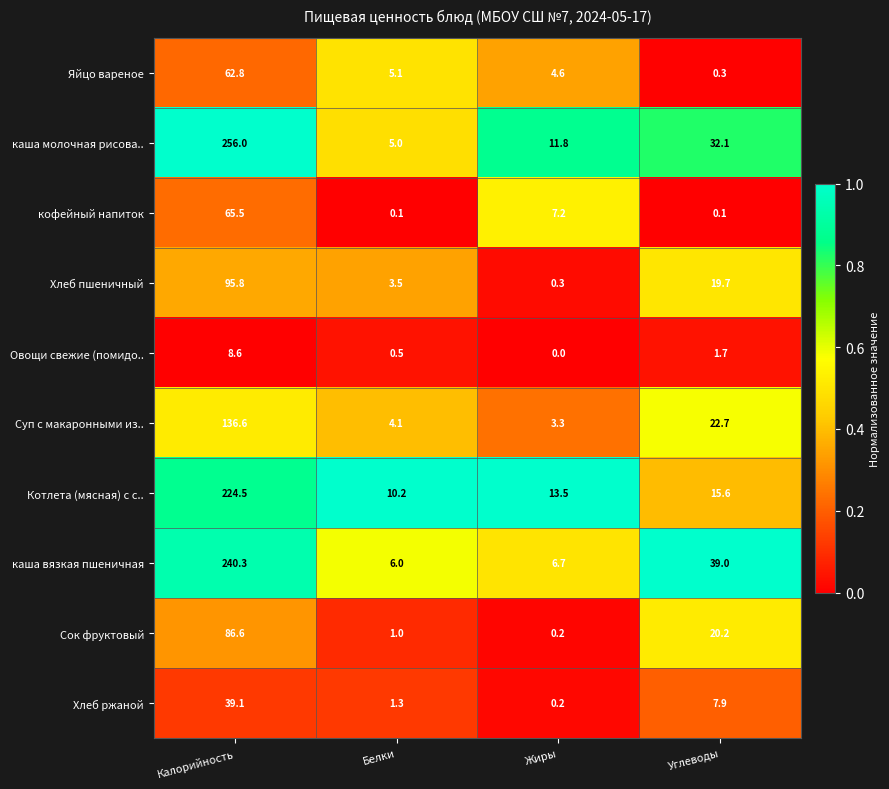

At which label is каша вязкая пшеничная closest to 123?

Углеводы